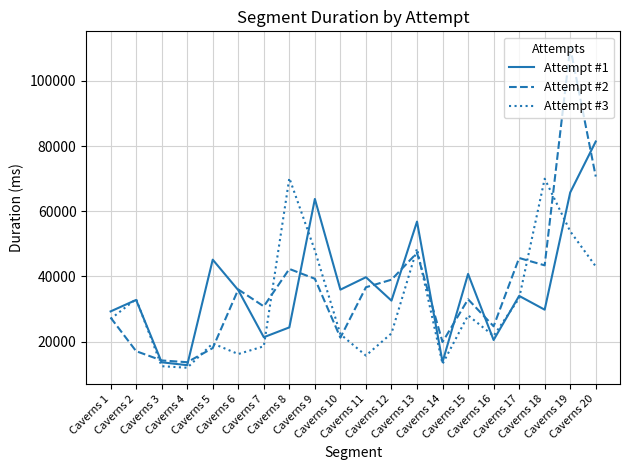

What is the maximum value for Attempt #2?

110260